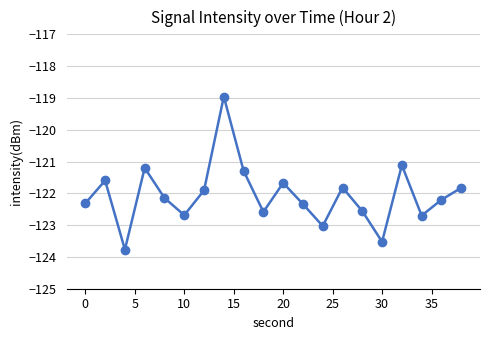

How many values exceed -122?

9